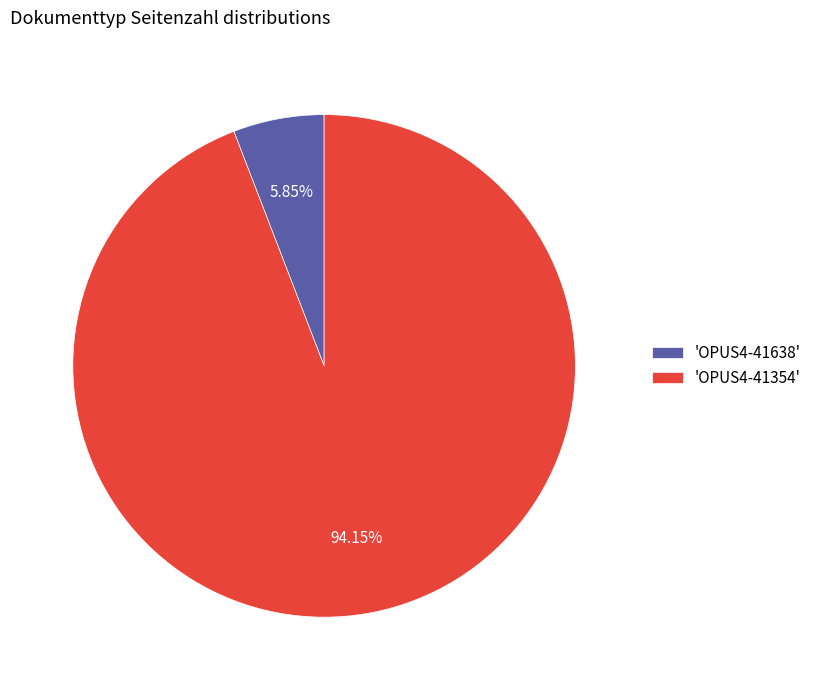

Rank the categories by value from lowest to highest.

'OPUS4-41638', 'OPUS4-41354'